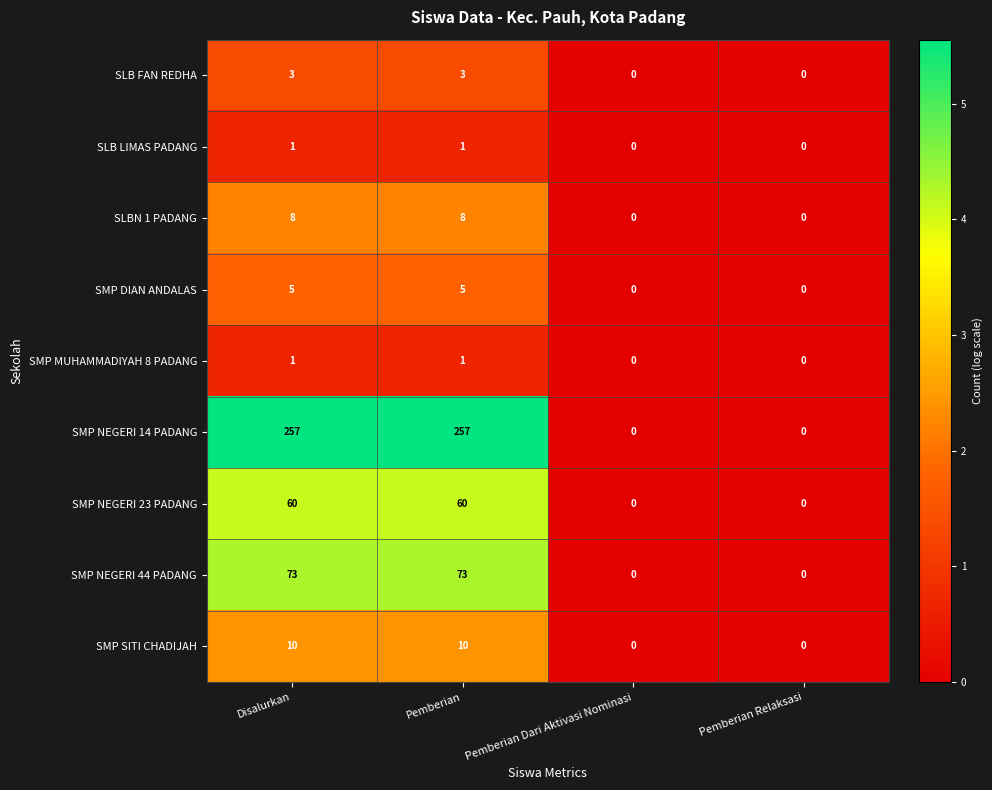

Which series has the largest range (max minus min)?

SMP NEGERI 14 PADANG